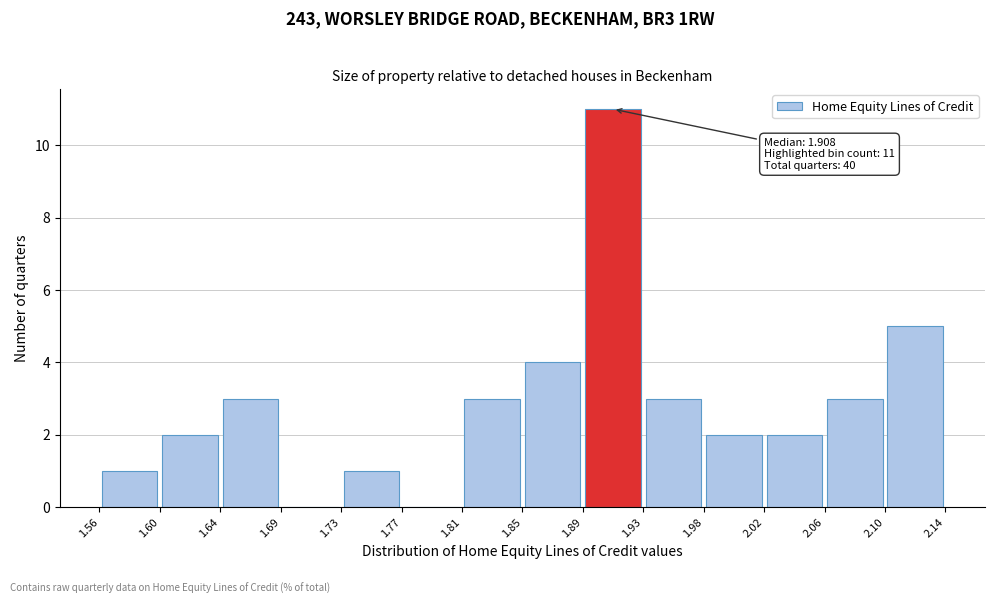

Which range on the x-axis has the tallest bar?

1.89 to 1.93